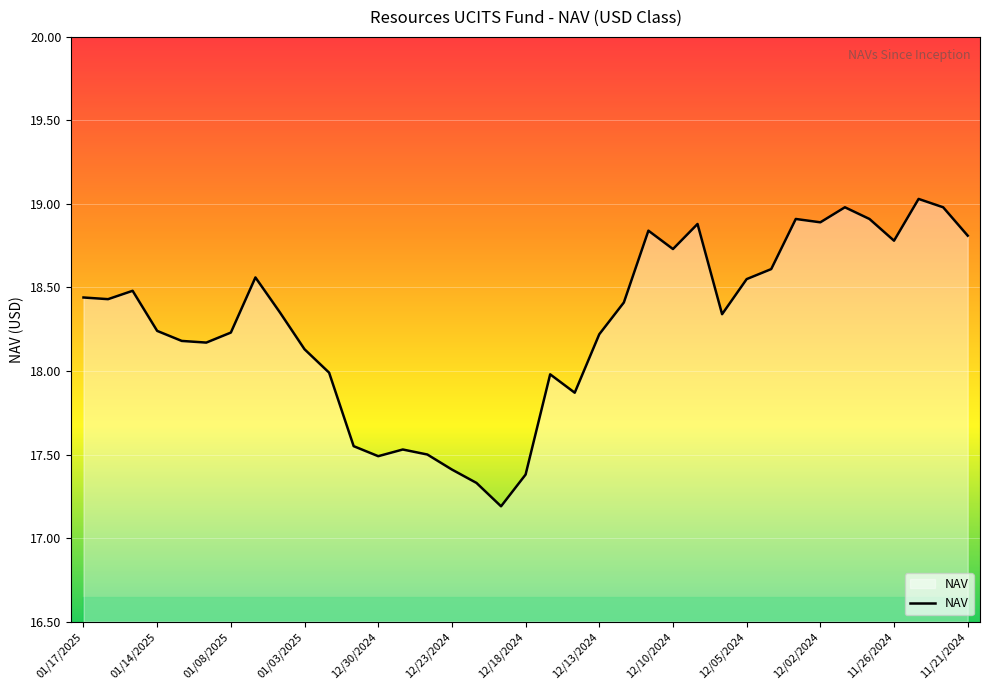

What is the maximum value shown in the chart?

19.0